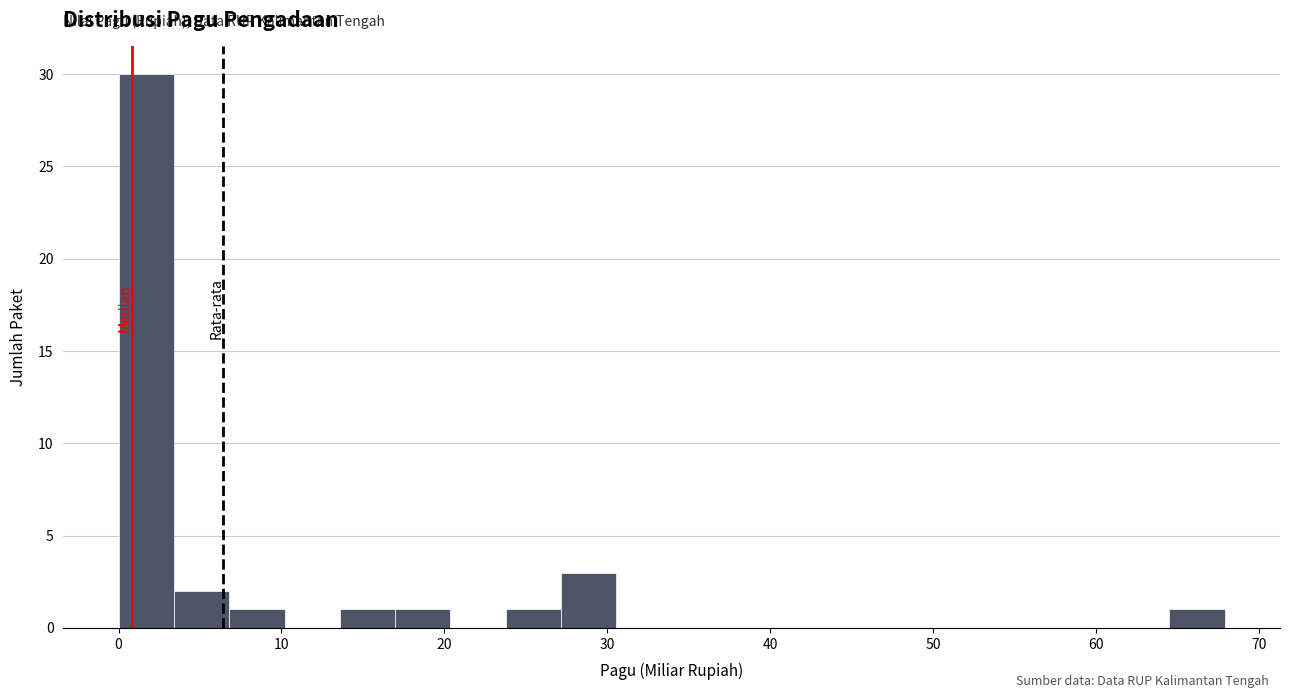

Read against the x-axis, roughly where is the centre of the tallest bar?

2